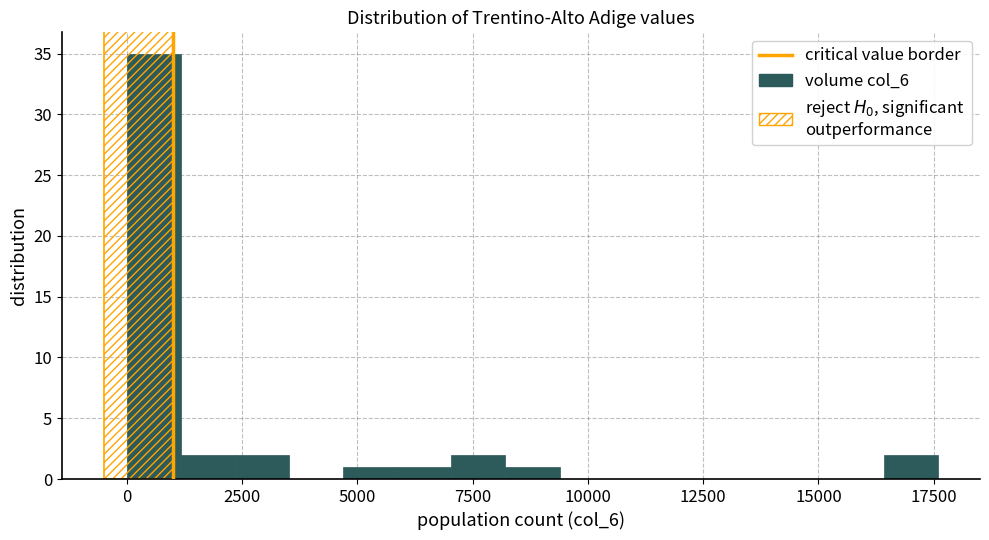

Read against the x-axis, roughly where is the centre of the tallest bar?

500